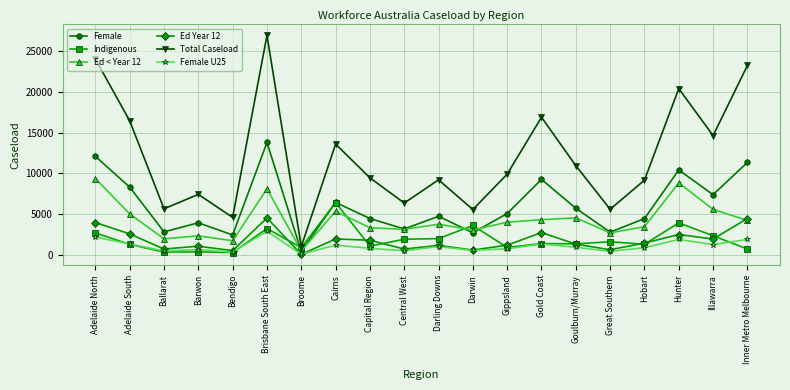

What is the difference between the second highest and second lowest values in the Female series?

9630